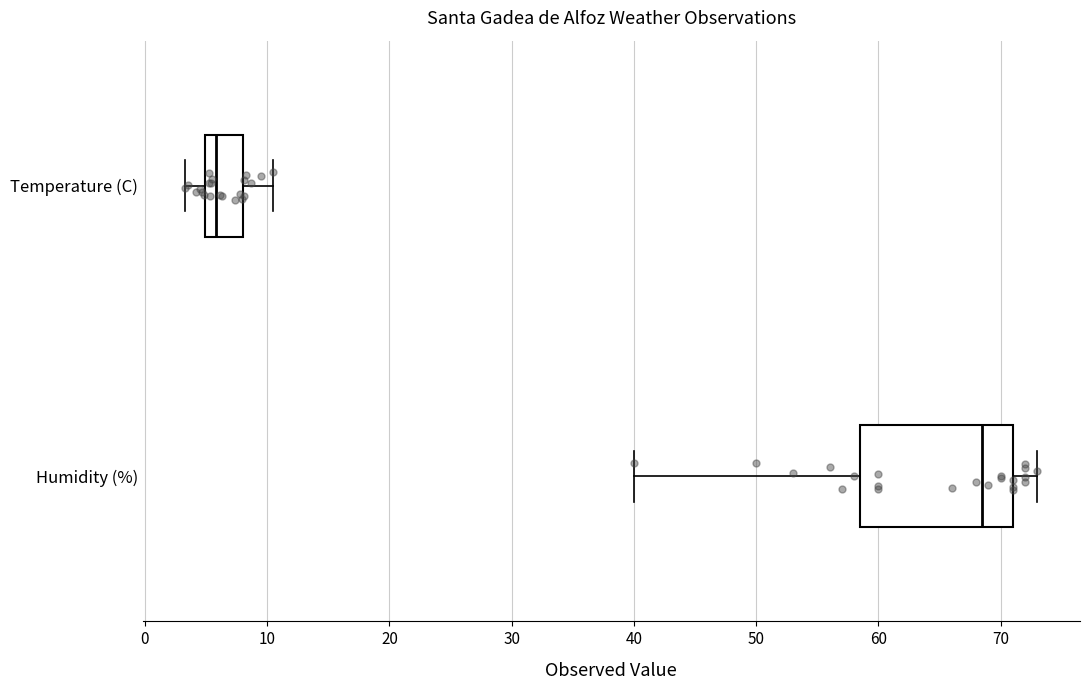

Where is the right edge of the box for Temperature (C) on the x-axis? The values are not printed on the chart, so give them approximately, as read against the axis.

8